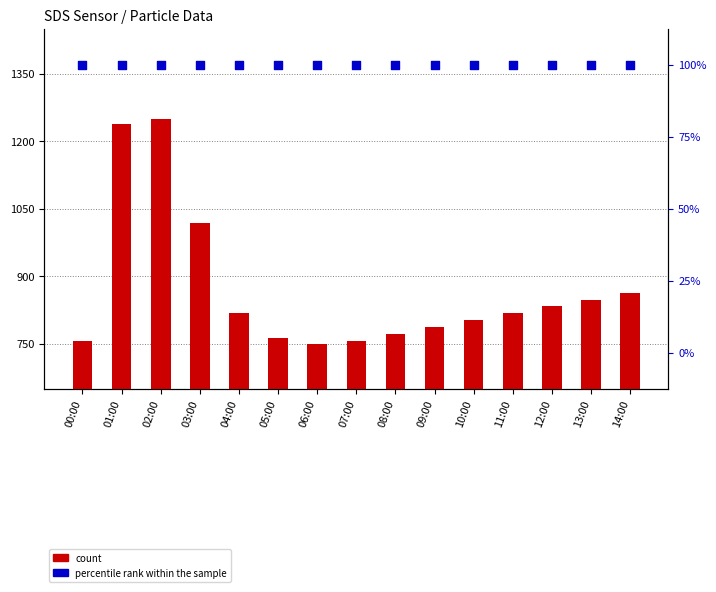

Which series has the largest total across all categories?

count